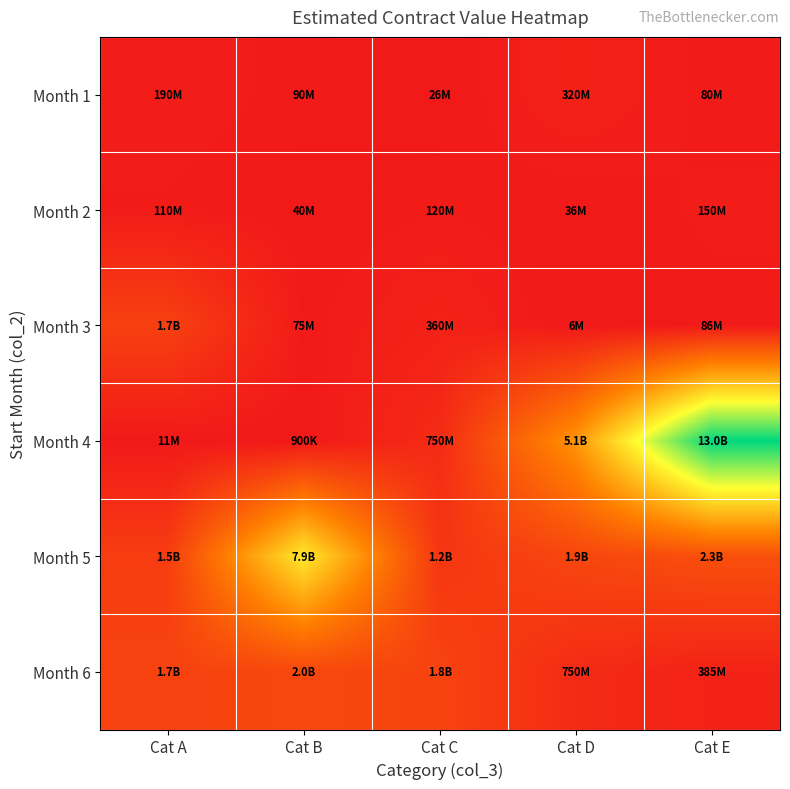

Reading left to right, what are all the values shown in this chart?

Month 1: Cat A=190000000	Cat B=90000000	Cat C=25800000	Cat D=320000000	Cat E=80000000
Month 2: Cat A=110000000	Cat B=40000000	Cat C=120000000	Cat D=36000000	Cat E=150000000
Month 3: Cat A=1660000000	Cat B=75000000	Cat C=360000000	Cat D=5709000	Cat E=86000000
Month 4: Cat A=11000000	Cat B=900000	Cat C=750000000	Cat D=5055000000	Cat E=12966520000
Month 5: Cat A=1500000000	Cat B=7936200000	Cat C=1200000000	Cat D=1907000000	Cat E=2274466748
Month 6: Cat A=1734250511	Cat B=1952229328	Cat C=1798440528	Cat D=750000000	Cat E=385000000